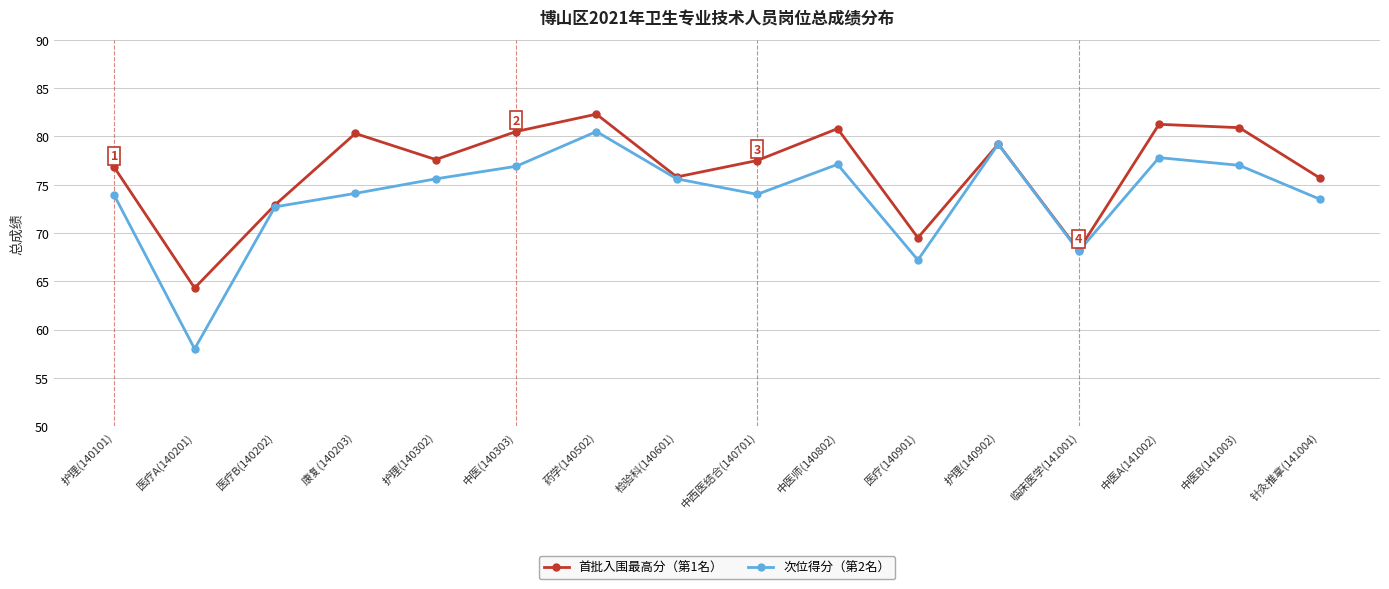

Rank the series at 针灸推拿(141004) from lowest to highest value.

次位得分（第2名）, 首批入围最高分（第1名）